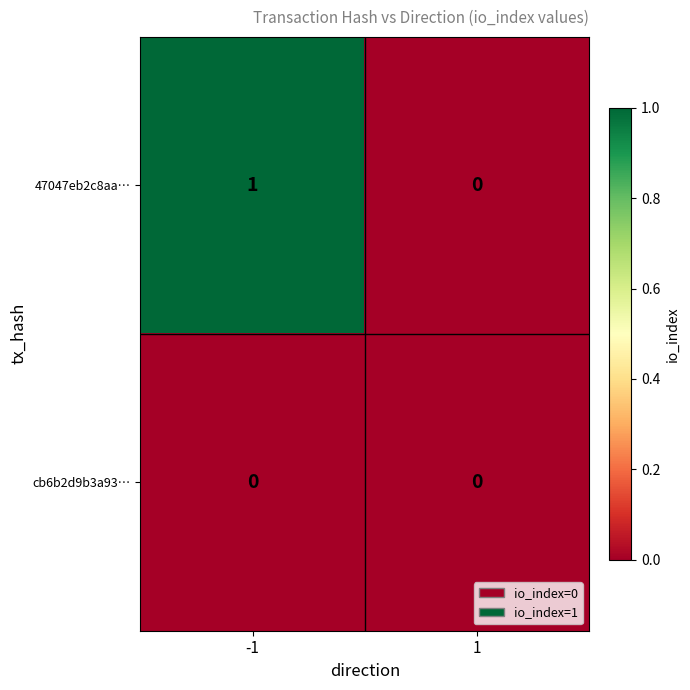

List the series in order of their overall mean, highest first.

47047eb2c8aa…, cb6b2d9b3a93…